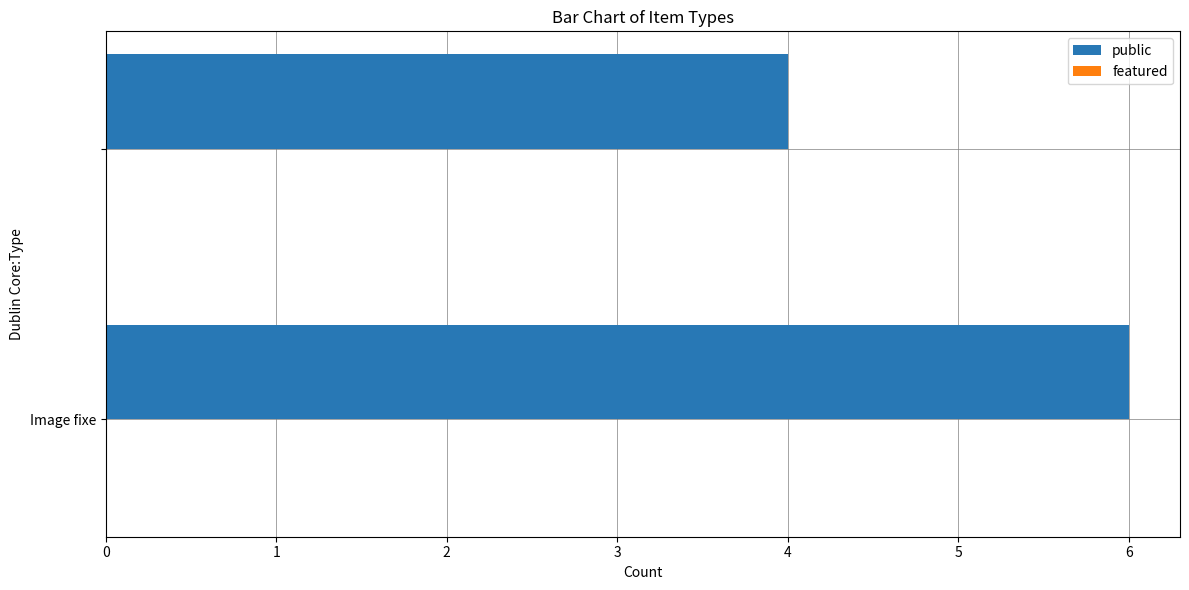

What is the sum of all values?

10